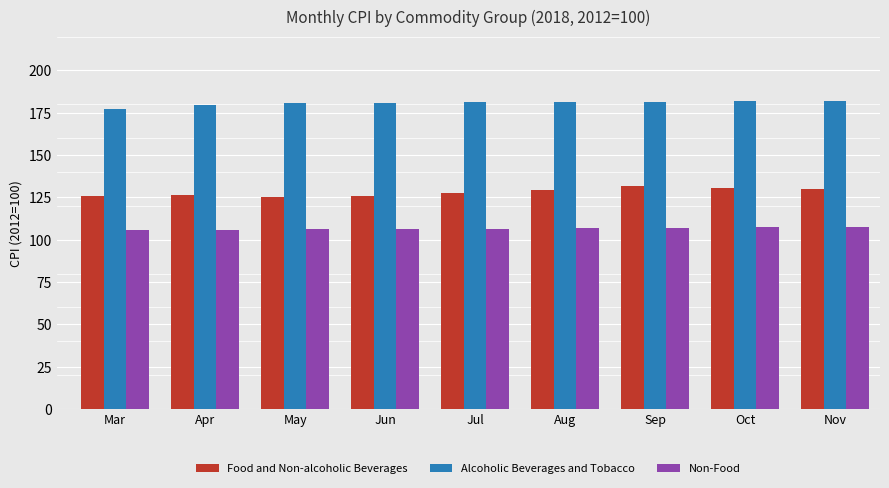

What is the difference between the maximum and minimum values in the Alcoholic Beverages and Tobacco series?

4.6